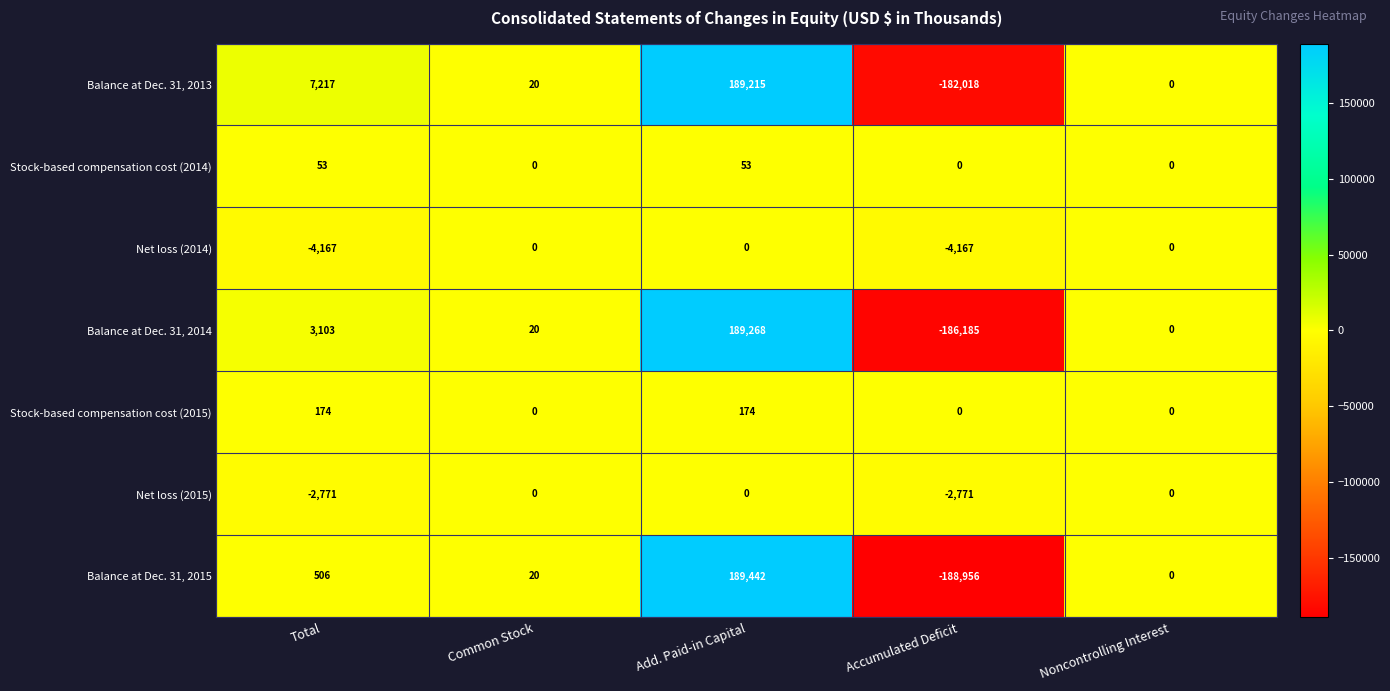

What is the greatest value displayed?

189442